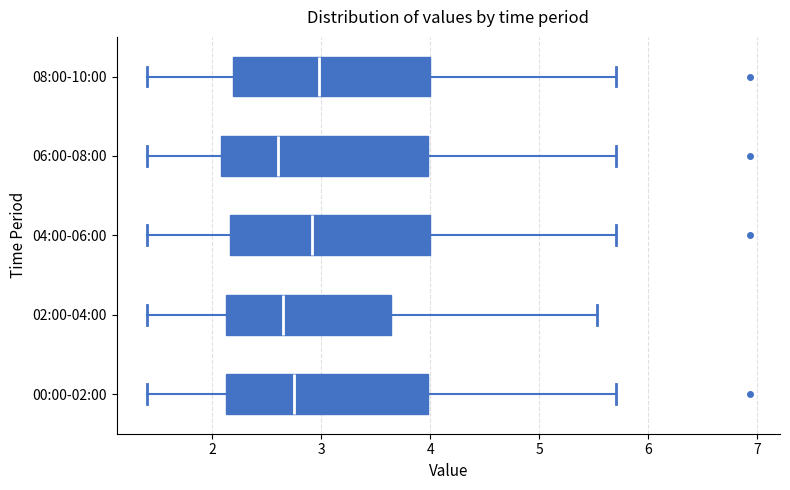

Reading bottom to top, read every box against the x-axis: the position of its median line, the range the box covers, and the ends of its whiskers. The values are not printed on the chart, so give them approximately, as read against the axis.

00:00-02:00: median 2.8, box 2.1 to 4.0, whiskers 1.4 to 5.7
02:00-04:00: median 2.7, box 2.1 to 3.6, whiskers 1.4 to 5.5
04:00-06:00: median 2.9, box 2.2 to 4.0, whiskers 1.4 to 5.7
06:00-08:00: median 2.6, box 2.1 to 4.0, whiskers 1.4 to 5.7
08:00-10:00: median 3.0, box 2.2 to 4.0, whiskers 1.4 to 5.7